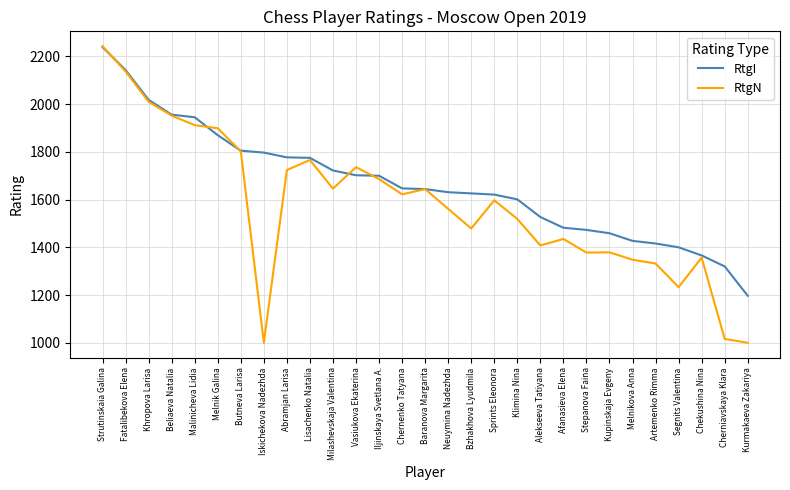

How many distinct data groups are displayed?

2